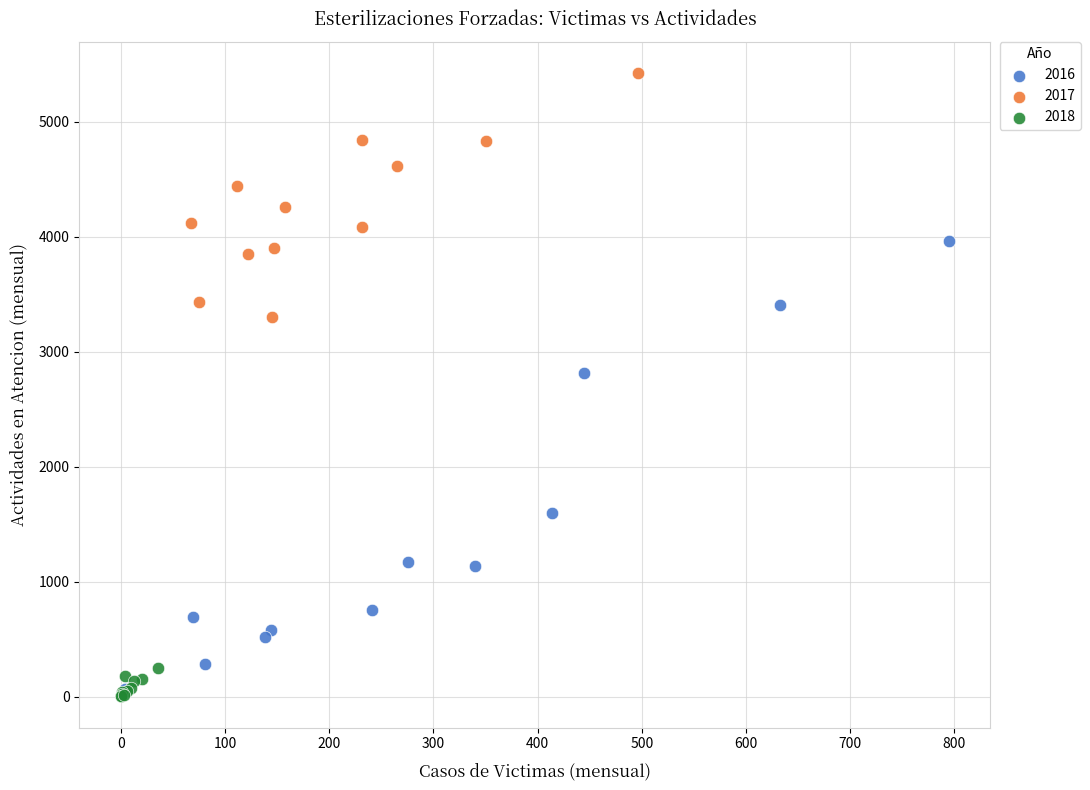

What are all the series names shown in the legend?

2016, 2017, 2018